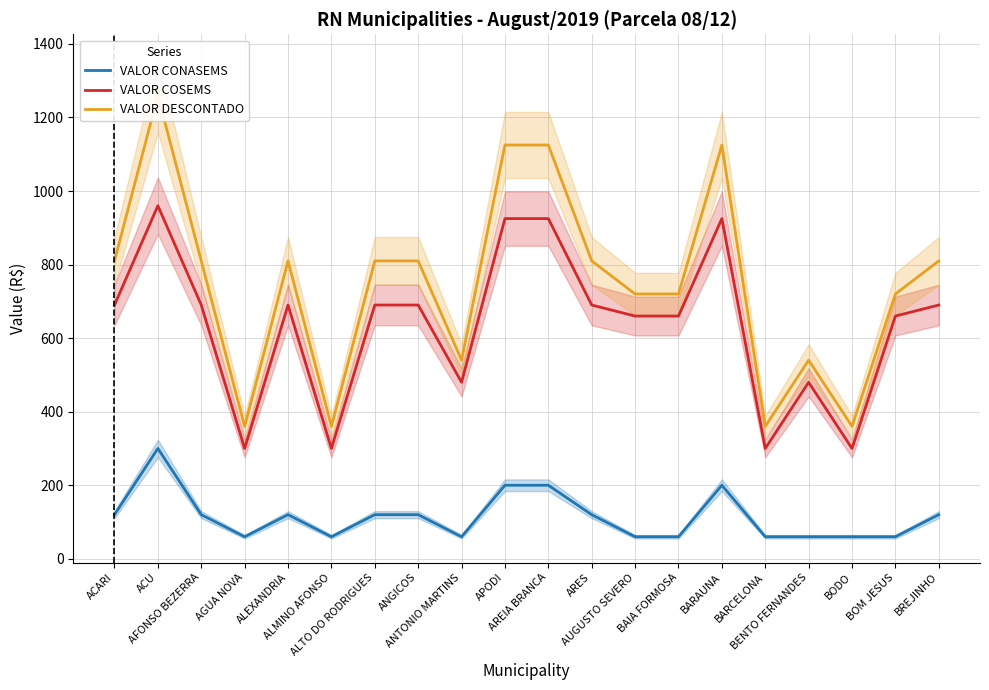

Which has a higher value, BOM JESUS or ARES?

ARES